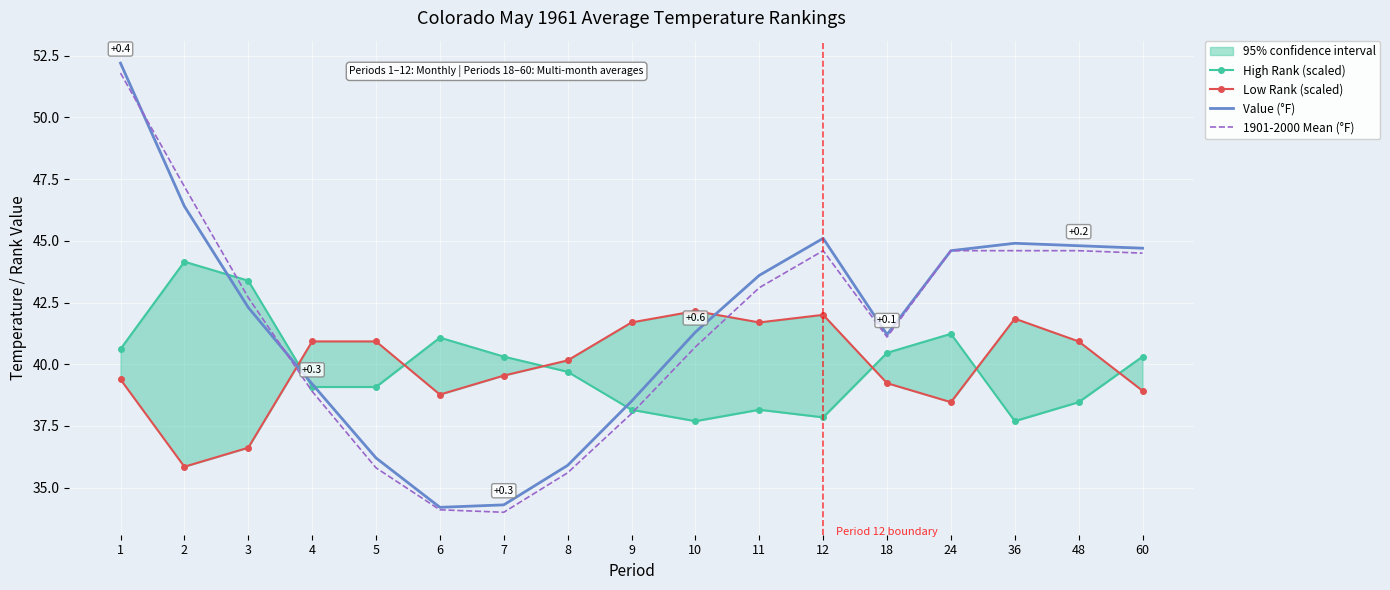

The value of 1901-2000 Mean (°F) at 48 is 62.4. True or false?

False